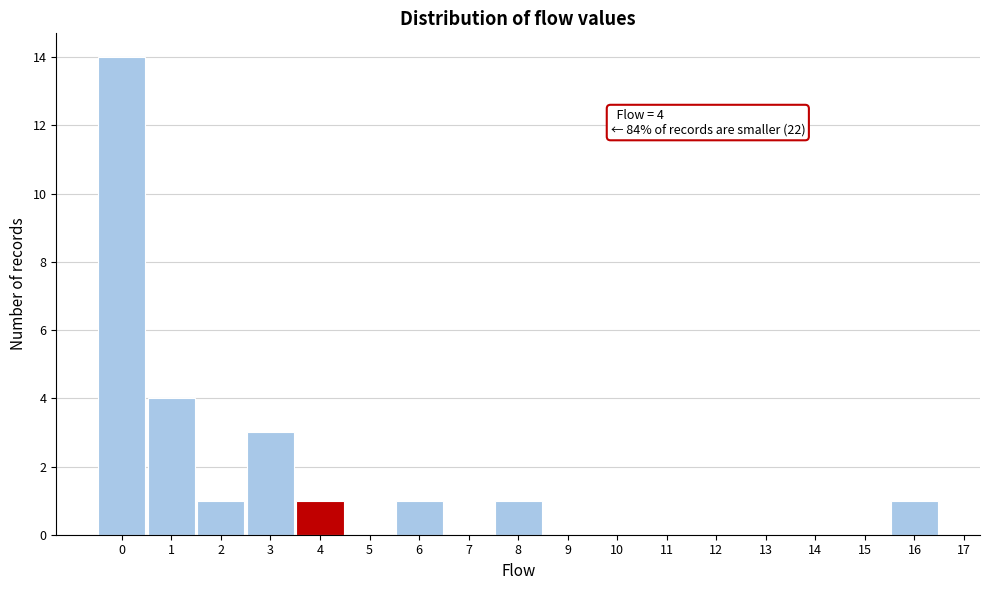

Over which range of the x-axis is the bar tallest?

-0.5 to 0.5